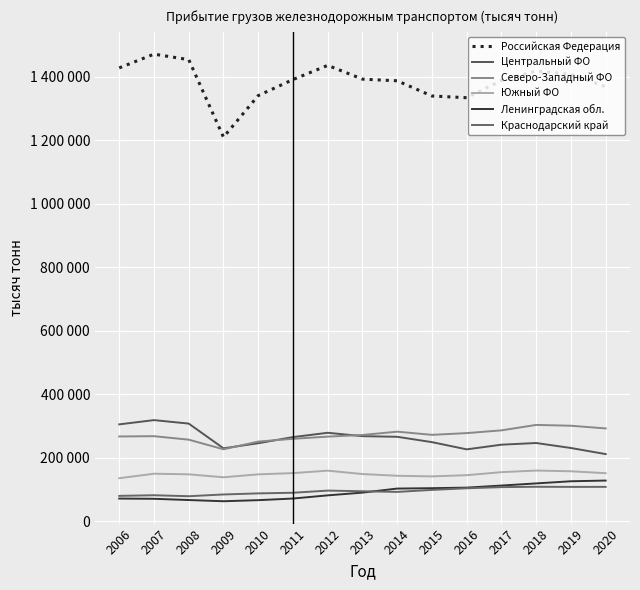

Where is the first local minimum for Центральный ФО?

2009